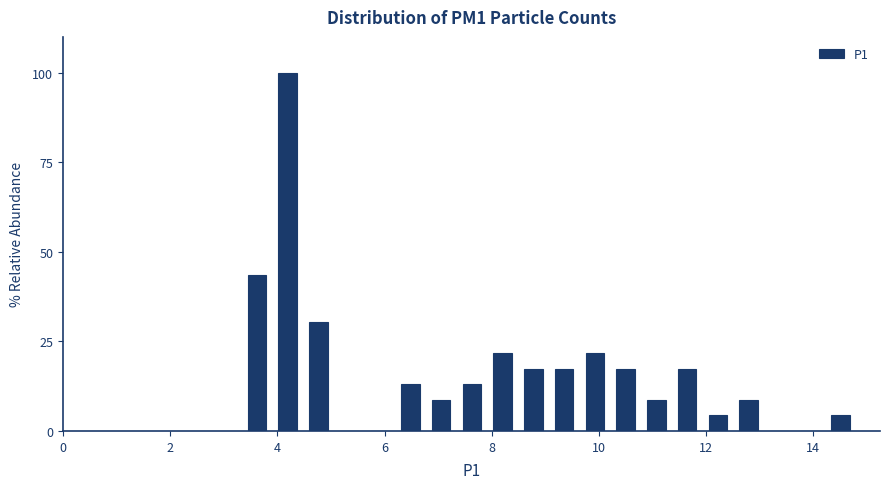

Read against the x-axis, roughly where is the centre of the tallest bar?

4.2